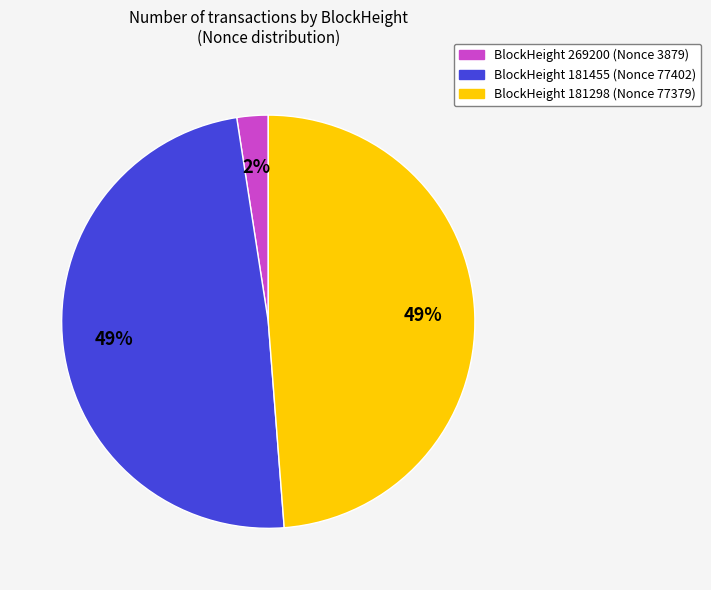

To the nearest percent, what percentage of the pie is BlockHeight 269200 (Nonce 3879)?

2%